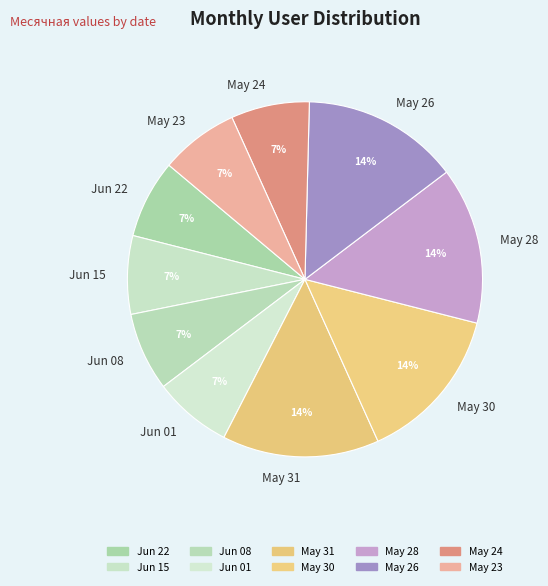

Is the sum of Jun 22 and May 23 greater than half?

No